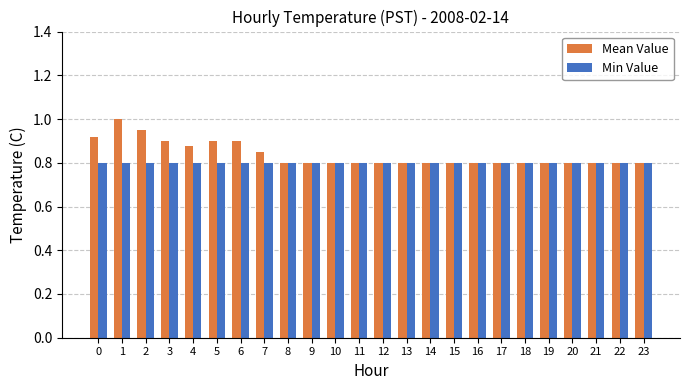

What is the maximum value for Mean Value?

1.0